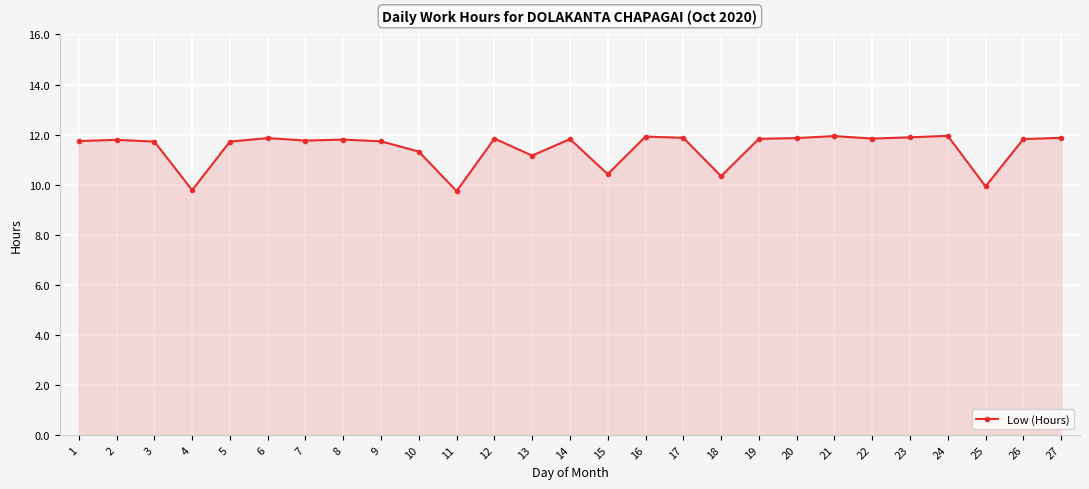

What is the average value?

11.5